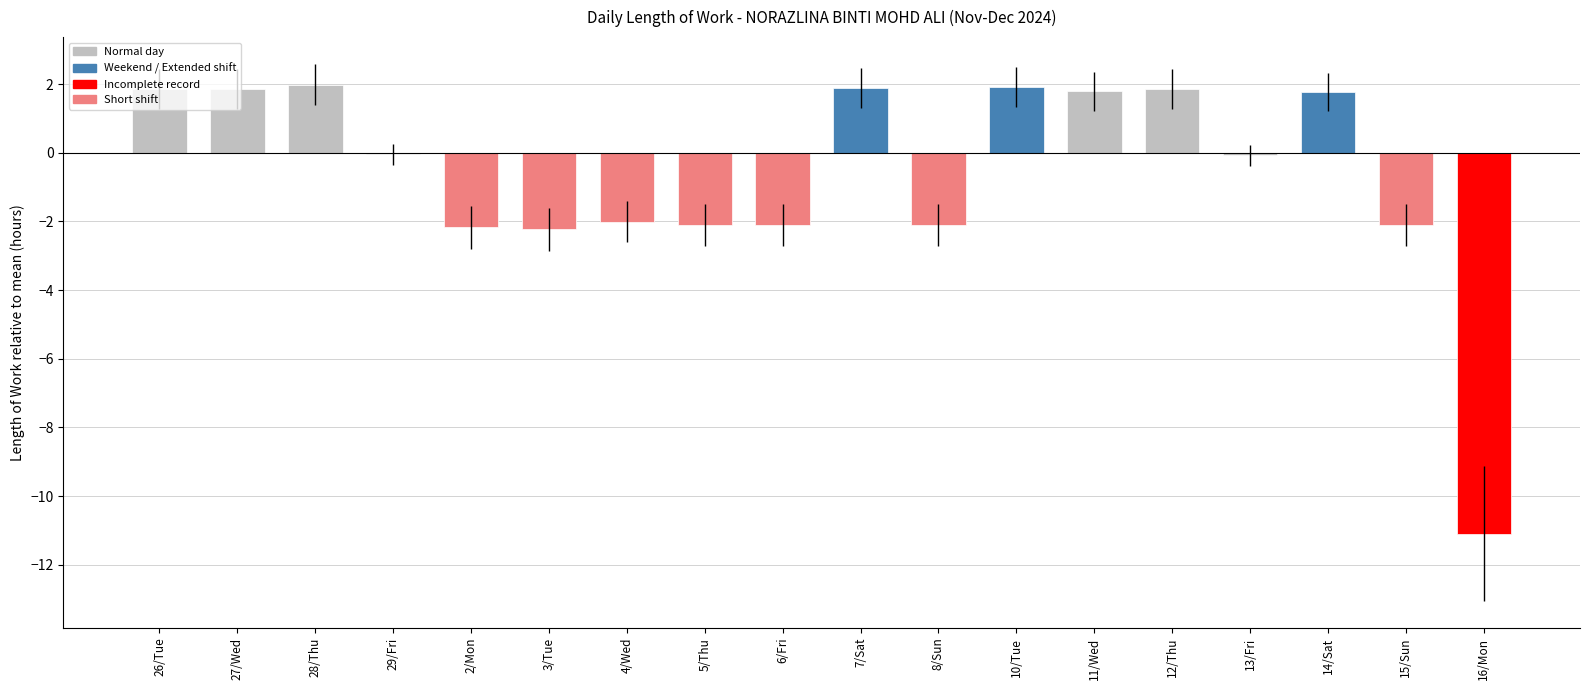

Count the number of data series in this chart.

1